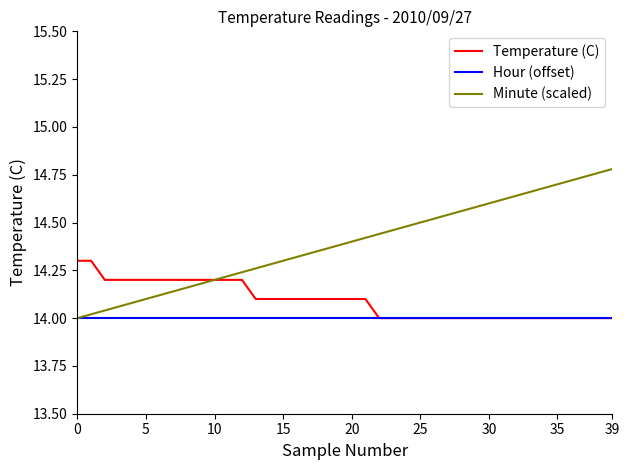

Which series has the largest range (max minus min)?

Minute (scaled)